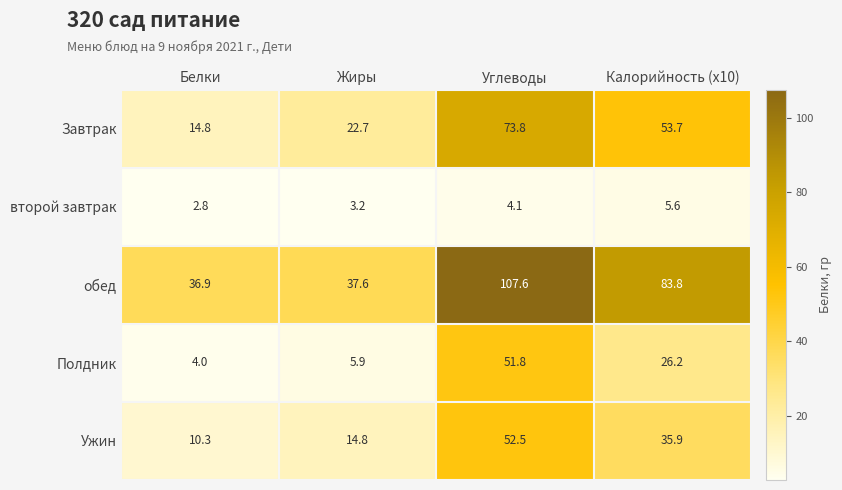

At which label does второй завтрак first exceed 4?

Углеводы